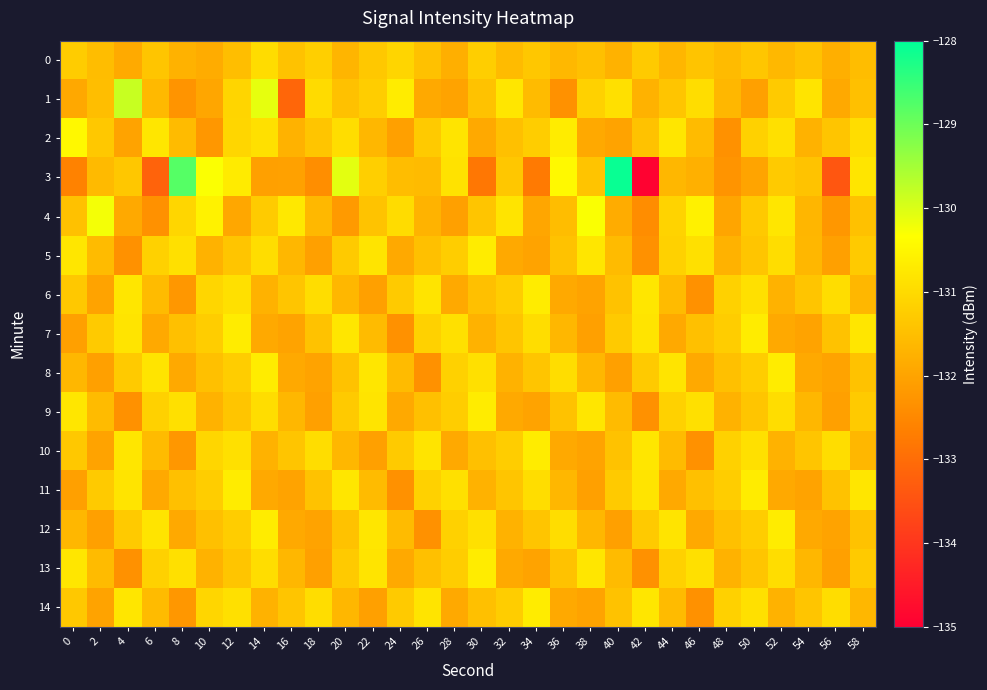

Reading right to left, list all the values displayed in this chart.

0: 58=-131.5	56=-131.8	54=-131.4	52=-131.6	50=-131.4	48=-131.6	46=-131.4	44=-131.7	42=-131.3	40=-131.7	38=-131.5	36=-131.6	34=-131.3	32=-131.6	30=-131.2	28=-131.8	26=-131.4	24=-131.1	22=-131.3	20=-131.7	18=-131.2	16=-131.4	14=-131.0	12=-131.5	10=-131.8	8=-131.7	6=-131.4	4=-131.9	2=-131.5	0=-131.3
1: 58=-131.5	56=-131.9	54=-130.8	52=-131.3	50=-132.1	48=-131.6	46=-130.9	44=-131.4	42=-131.7	40=-130.9	38=-131.2	36=-132.3	34=-131.6	32=-130.8	30=-131.4	28=-132.0	26=-131.9	24=-130.7	22=-131.2	20=-131.4	18=-131.0	16=-133.1	14=-130.1	12=-131.1	10=-131.9	8=-132.3	6=-131.6	4=-129.8	2=-131.5	0=-131.9
2: 58=-130.9	56=-131.4	54=-131.7	52=-130.9	50=-131.2	48=-132.3	46=-131.6	44=-130.8	42=-131.4	40=-132.0	38=-131.9	36=-130.7	34=-131.2	32=-131.5	30=-131.9	28=-130.8	26=-131.3	24=-132.1	22=-131.6	20=-130.9	18=-131.4	16=-131.7	14=-130.9	12=-131.1	10=-132.2	8=-131.6	6=-130.8	4=-132.0	2=-131.3	0=-130.4
3: 58=-130.8	56=-133.4	54=-131.4	52=-131.3	50=-132.0	48=-132.3	46=-131.8	44=-131.6	42=-134.9	40=-128.1	38=-131.4	36=-130.4	34=-132.8	32=-131.3	30=-132.8	28=-130.9	26=-131.6	24=-131.5	22=-131.2	20=-130.1	18=-132.4	16=-132.0	14=-132.1	12=-130.7	10=-130.3	8=-128.8	6=-133.2	4=-131.3	2=-131.6	0=-132.6
4: 58=-131.5	56=-132.2	54=-131.7	52=-130.8	50=-131.3	48=-132.0	46=-130.6	44=-131.1	42=-132.4	40=-131.8	38=-130.3	36=-131.5	34=-132.0	32=-130.8	30=-131.4	28=-132.1	26=-131.7	24=-131.0	22=-131.4	20=-132.2	18=-131.6	16=-130.7	14=-131.3	12=-131.9	10=-130.6	8=-131.1	6=-132.3	4=-131.9	2=-130.2	0=-131.4
5: 58=-131.3	56=-132.1	54=-131.6	52=-130.9	50=-131.4	48=-131.7	46=-130.9	44=-131.2	42=-132.3	40=-131.6	38=-130.8	36=-131.4	34=-132.0	32=-131.9	30=-130.7	28=-131.2	26=-131.5	24=-131.9	22=-130.8	20=-131.3	18=-132.1	16=-131.6	14=-130.9	12=-131.4	10=-131.7	8=-130.9	6=-131.2	4=-132.3	2=-131.6	0=-130.8
6: 58=-131.6	56=-130.9	54=-131.4	52=-131.7	50=-130.9	48=-131.2	46=-132.3	44=-131.6	42=-130.8	40=-131.4	38=-132.0	36=-131.9	34=-130.7	32=-131.2	30=-131.5	28=-131.9	26=-130.8	24=-131.3	22=-132.1	20=-131.6	18=-130.9	16=-131.4	14=-131.7	12=-130.9	10=-131.1	8=-132.2	6=-131.6	4=-130.8	2=-132.0	0=-131.3
7: 58=-130.8	56=-131.4	54=-132.0	52=-131.9	50=-130.7	48=-131.2	46=-131.5	44=-131.9	42=-130.8	40=-131.3	38=-132.1	36=-131.6	34=-130.9	32=-131.4	30=-131.7	28=-130.9	26=-131.2	24=-132.3	22=-131.6	20=-130.8	18=-131.4	16=-132.0	14=-131.9	12=-130.7	10=-131.2	8=-131.5	6=-131.9	4=-130.8	2=-131.3	0=-132.1
8: 58=-131.4	56=-132.0	54=-131.9	52=-130.7	50=-131.2	48=-131.5	46=-131.9	44=-130.8	42=-131.3	40=-132.1	38=-131.6	36=-130.9	34=-131.4	32=-131.7	30=-130.9	28=-131.2	26=-132.3	24=-131.6	22=-130.8	20=-131.4	18=-132.0	16=-131.9	14=-130.7	12=-131.2	10=-131.5	8=-131.9	6=-130.8	4=-131.3	2=-132.1	0=-131.6
9: 58=-131.3	56=-132.1	54=-131.6	52=-130.9	50=-131.4	48=-131.7	46=-130.9	44=-131.2	42=-132.3	40=-131.6	38=-130.8	36=-131.4	34=-132.0	32=-131.9	30=-130.7	28=-131.2	26=-131.5	24=-131.9	22=-130.8	20=-131.3	18=-132.1	16=-131.6	14=-130.9	12=-131.4	10=-131.7	8=-130.9	6=-131.2	4=-132.3	2=-131.6	0=-130.8
10: 58=-131.6	56=-130.9	54=-131.4	52=-131.7	50=-130.9	48=-131.2	46=-132.3	44=-131.6	42=-130.8	40=-131.4	38=-132.0	36=-131.9	34=-130.7	32=-131.2	30=-131.5	28=-131.9	26=-130.8	24=-131.3	22=-132.1	20=-131.6	18=-130.9	16=-131.4	14=-131.7	12=-130.9	10=-131.1	8=-132.2	6=-131.6	4=-130.8	2=-132.0	0=-131.3
11: 58=-130.8	56=-131.4	54=-132.0	52=-131.9	50=-130.7	48=-131.2	46=-131.5	44=-131.9	42=-130.8	40=-131.3	38=-132.1	36=-131.6	34=-130.9	32=-131.4	30=-131.7	28=-130.9	26=-131.2	24=-132.3	22=-131.6	20=-130.8	18=-131.4	16=-132.0	14=-131.9	12=-130.7	10=-131.2	8=-131.5	6=-131.9	4=-130.8	2=-131.3	0=-132.1
12: 58=-131.4	56=-132.0	54=-131.9	52=-130.7	50=-131.2	48=-131.5	46=-131.9	44=-130.8	42=-131.3	40=-132.1	38=-131.6	36=-130.9	34=-131.4	32=-131.7	30=-130.9	28=-131.2	26=-132.3	24=-131.6	22=-130.8	20=-131.4	18=-132.0	16=-131.9	14=-130.7	12=-131.2	10=-131.5	8=-131.9	6=-130.8	4=-131.3	2=-132.1	0=-131.6
13: 58=-131.3	56=-132.1	54=-131.6	52=-130.9	50=-131.4	48=-131.7	46=-130.9	44=-131.2	42=-132.3	40=-131.6	38=-130.8	36=-131.4	34=-132.0	32=-131.9	30=-130.7	28=-131.2	26=-131.5	24=-131.9	22=-130.8	20=-131.3	18=-132.1	16=-131.6	14=-130.9	12=-131.4	10=-131.7	8=-130.9	6=-131.2	4=-132.3	2=-131.6	0=-130.8
14: 58=-131.6	56=-130.9	54=-131.4	52=-131.7	50=-130.9	48=-131.2	46=-132.3	44=-131.6	42=-130.8	40=-131.4	38=-132.0	36=-131.9	34=-130.7	32=-131.2	30=-131.5	28=-131.9	26=-130.8	24=-131.3	22=-132.1	20=-131.6	18=-130.9	16=-131.4	14=-131.7	12=-130.9	10=-131.1	8=-132.2	6=-131.6	4=-130.8	2=-132.0	0=-131.3